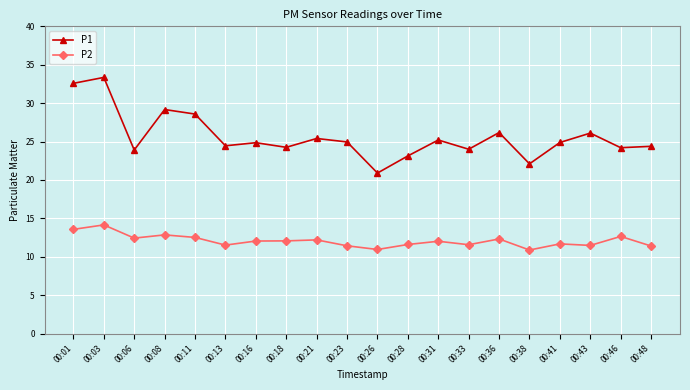

What is the value of the P2 point at the 14th from the left?

11.6